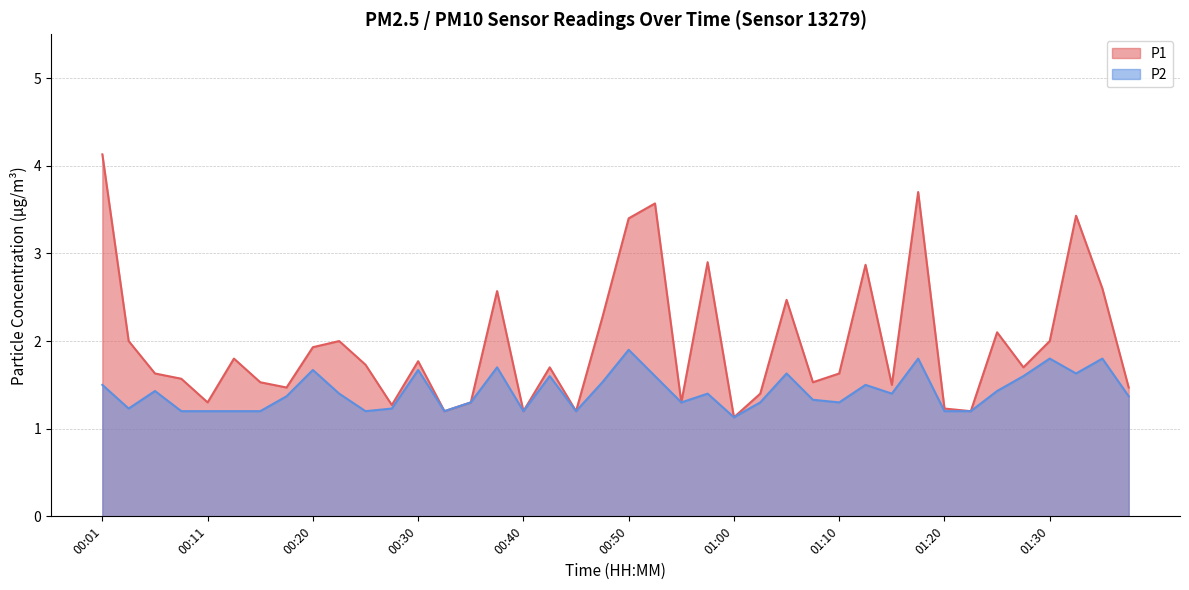

What is the minimum value for P1?

1.1